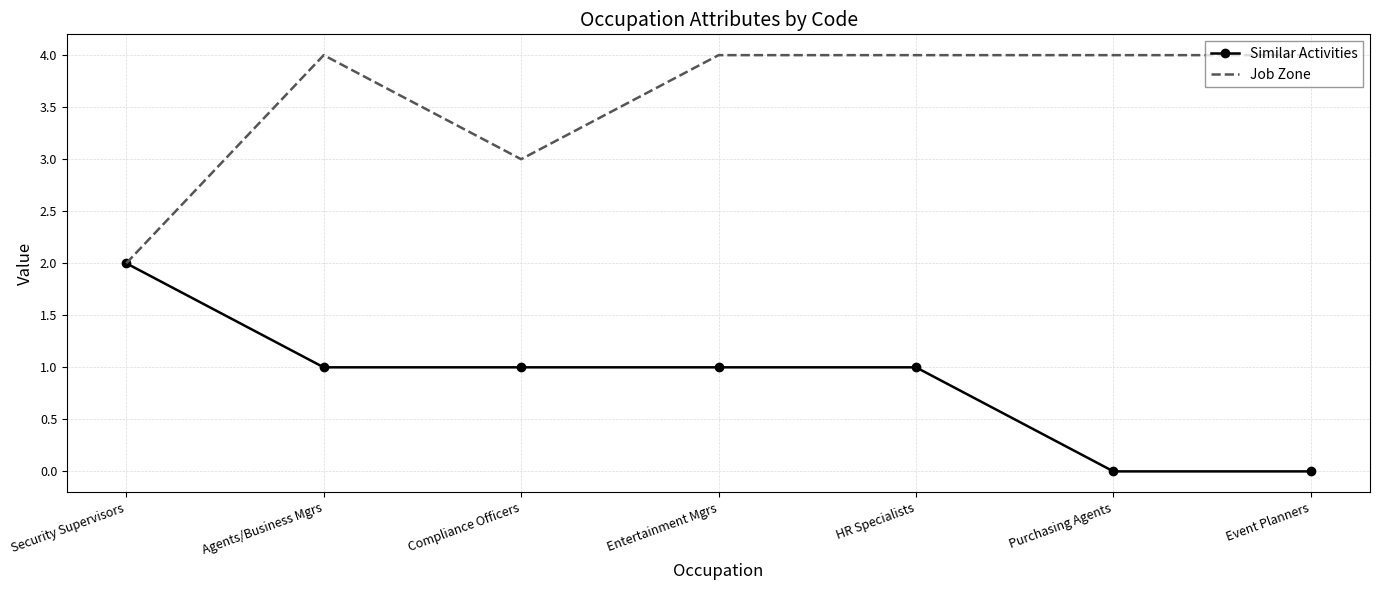

Which series has the largest total across all categories?

Job Zone